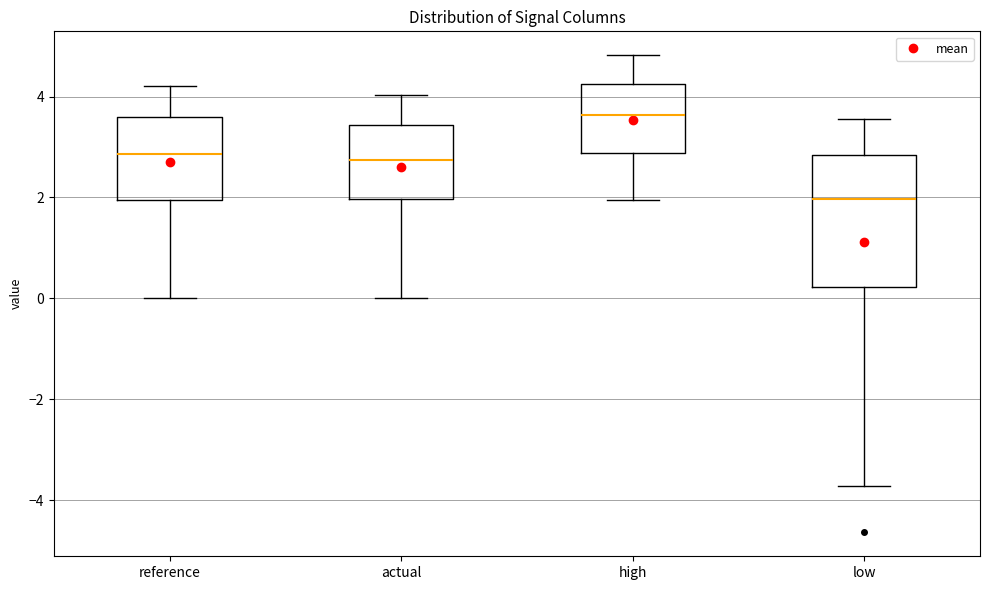

Which box is the tallest, from its lower edge to its upper edge?

low